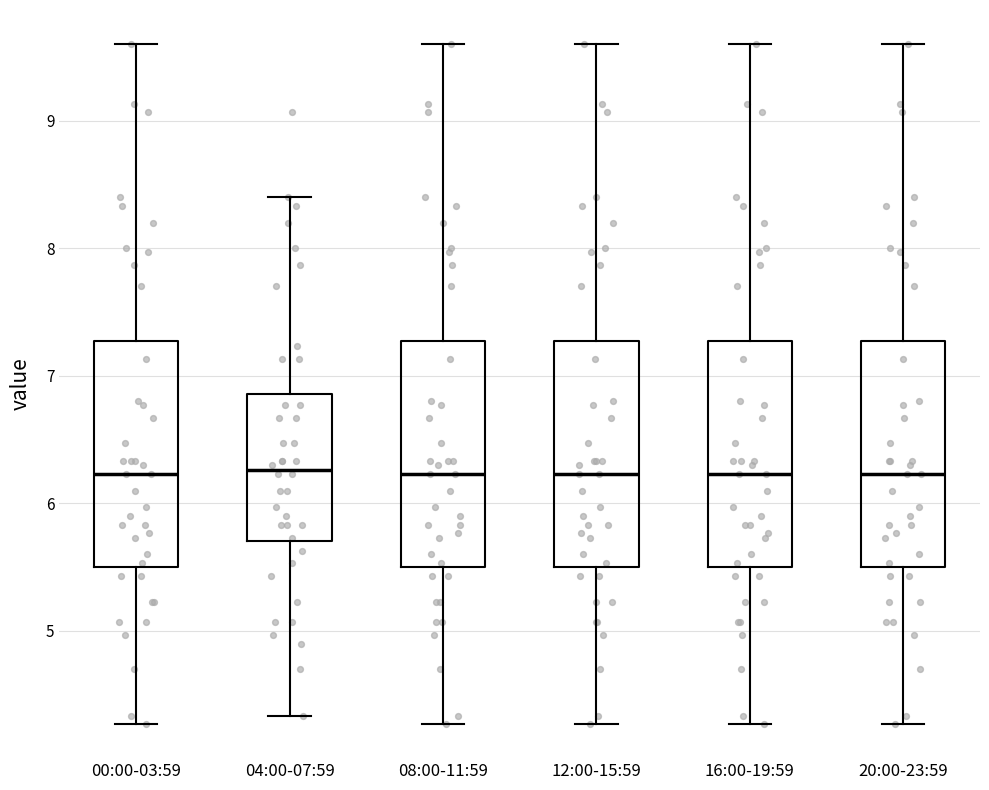

Where is the upper edge of the box for 04:00-07:59 on the y-axis? The values are not printed on the chart, so give them approximately, as read against the axis.

6.9